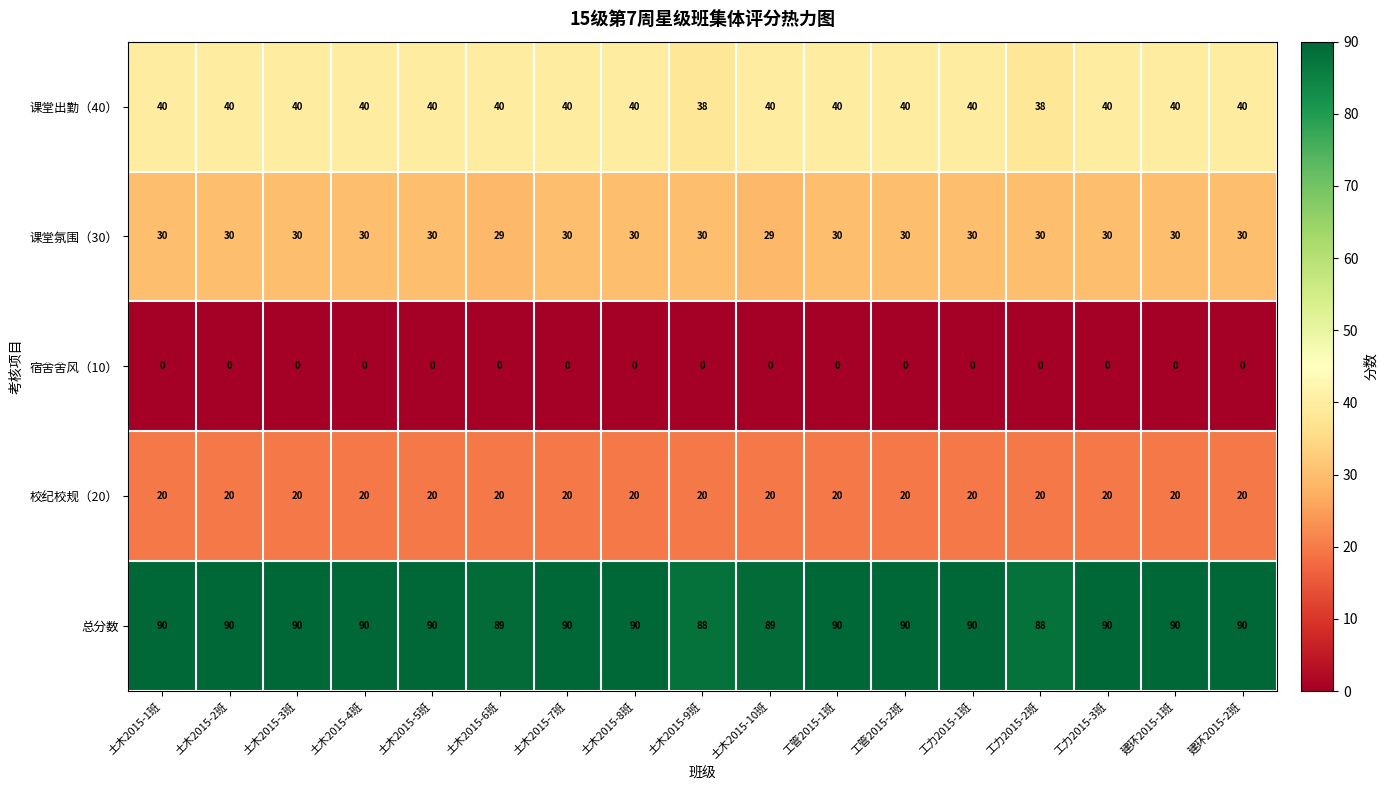

At 工力2015-3班, list the series in order from smallest to largest.

宿舍舍风（10）, 校纪校规（20）, 课堂氛围（30）, 课堂出勤（40）, 总分数